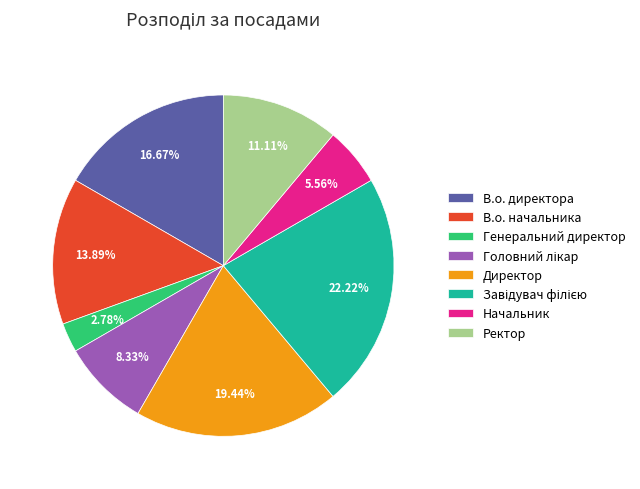

Do В.о. директора and Генеральний директор together represent more than half of the pie?

No